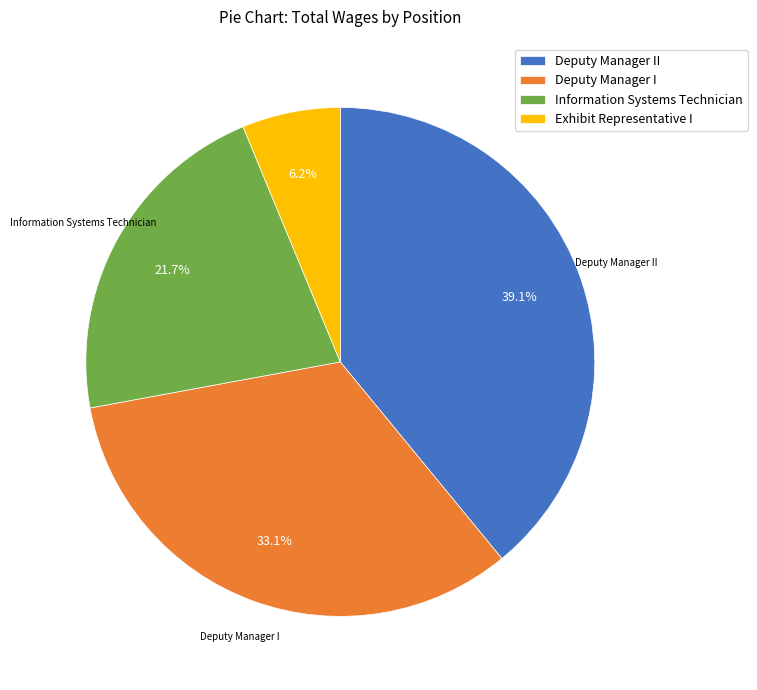

Does Deputy Manager I account for over 50% of the chart?

No